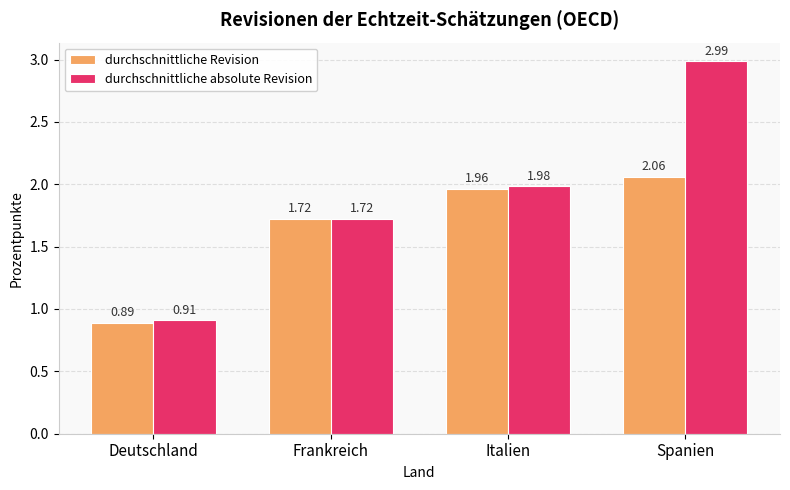

How many values in the durchschnittliche absolute Revision series are below 1?

1